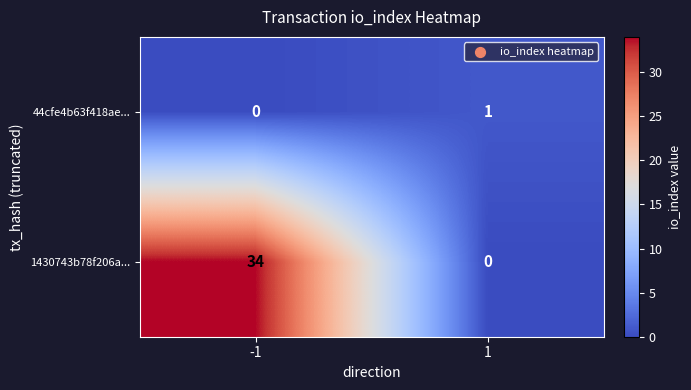

What is the spread (max minus min) of values at -1?

34